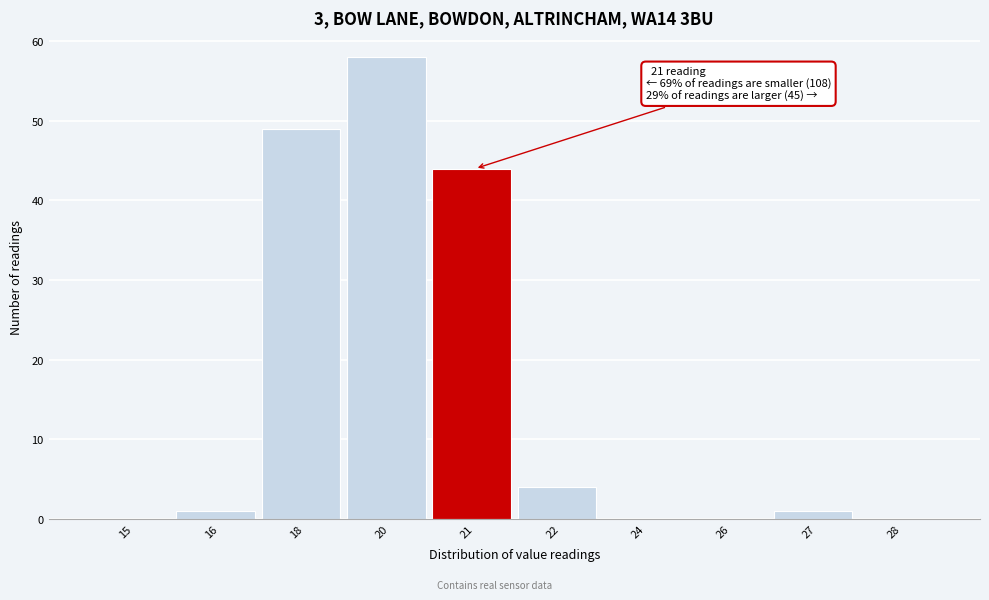

Reading left to right, transcribe all the data shown in this chart.

15=0	16=1	18=49	20=58	21=44	22=4	24=0	26=0	27=1	28=0